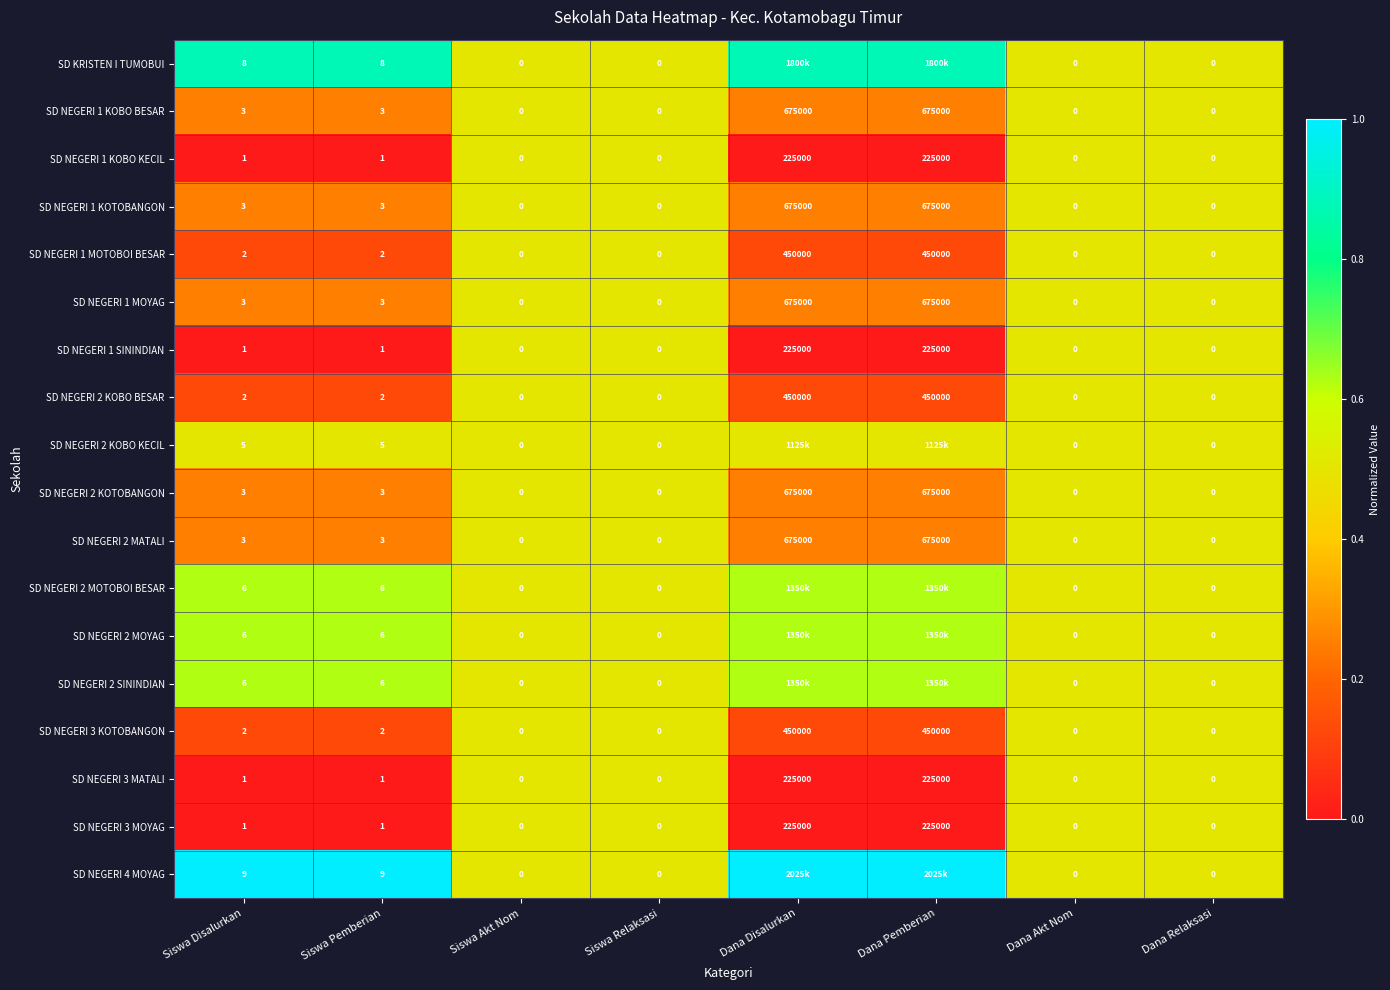

Which series has the largest total across all categories?

SD NEGERI 4 MOYAG